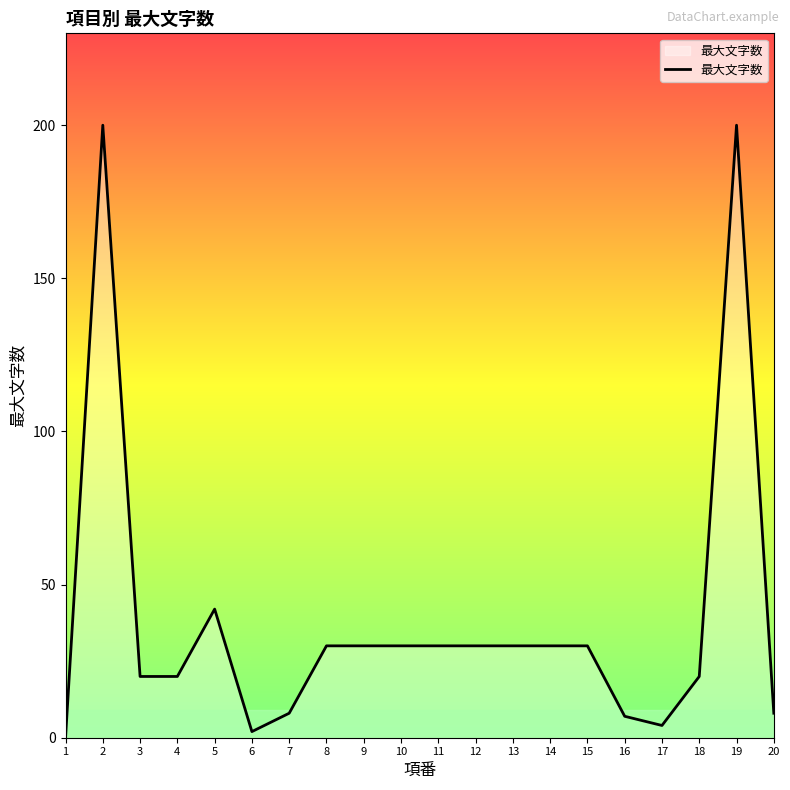

What is the difference between the maximum and second lowest values?

198